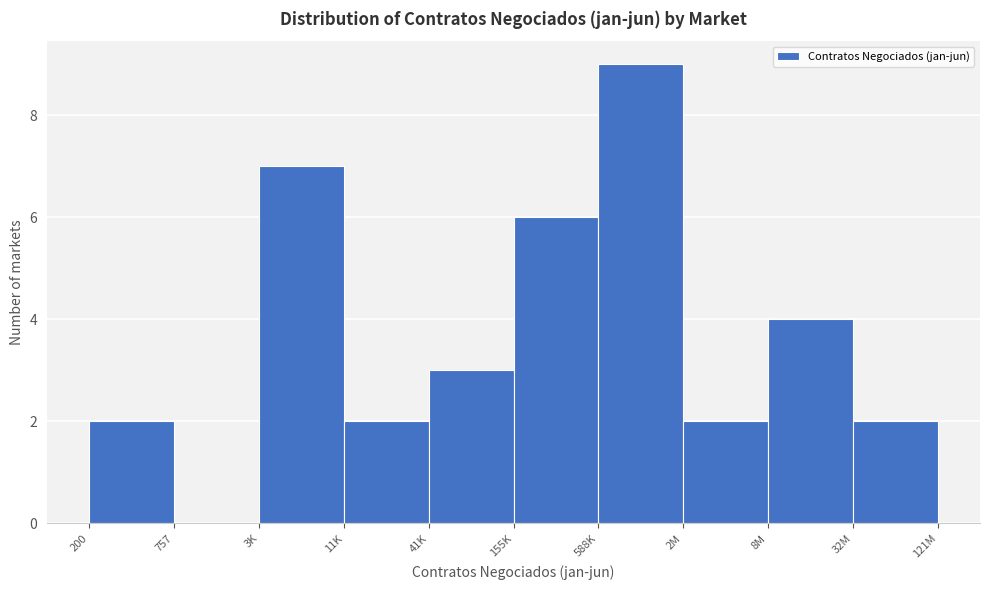

Reading left to right, extract all data points from this chart.

200=2	757=0	3K=7	11K=2	41K=3	155K=6	588K=9	2M=2	8M=4	32M=2